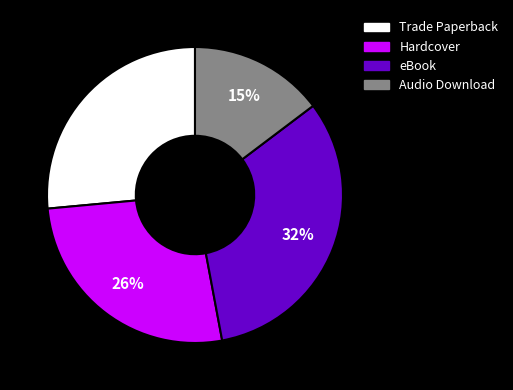

How many segments does this pie chart have?

4